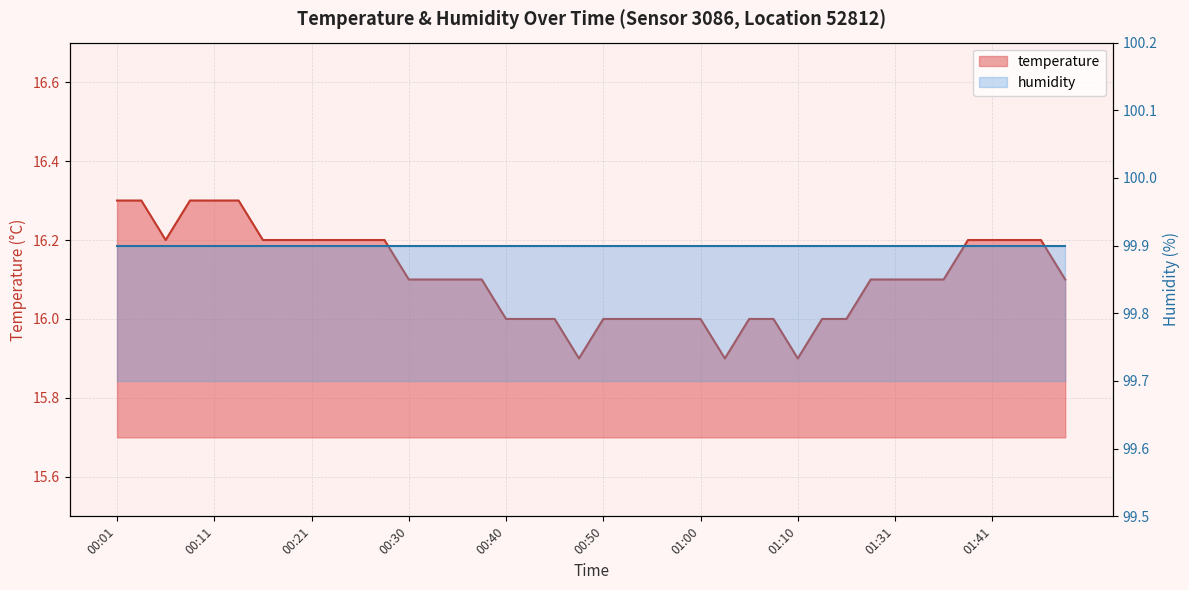

True or false: the data has more than 0 interior local peaks.

False